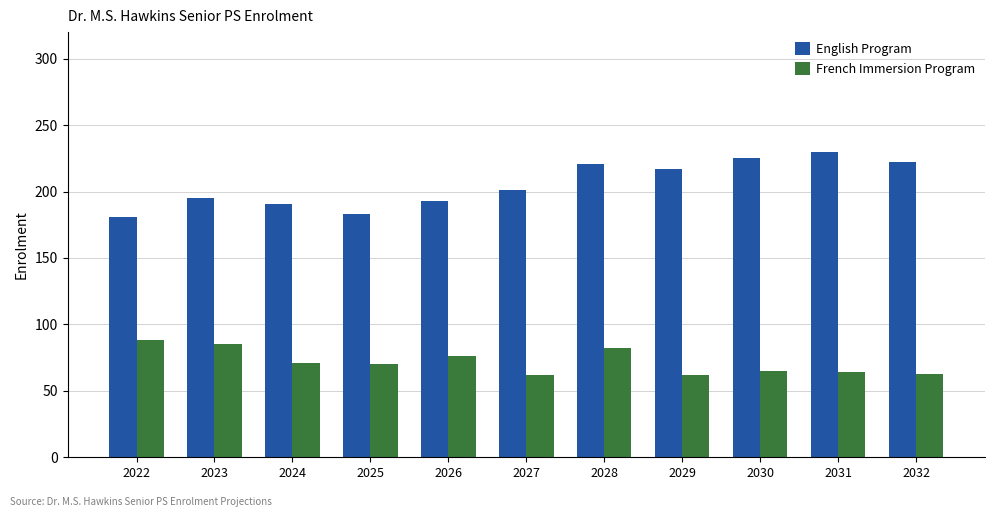

True or false: French Immersion Program has a value of 63 at 2032.

True